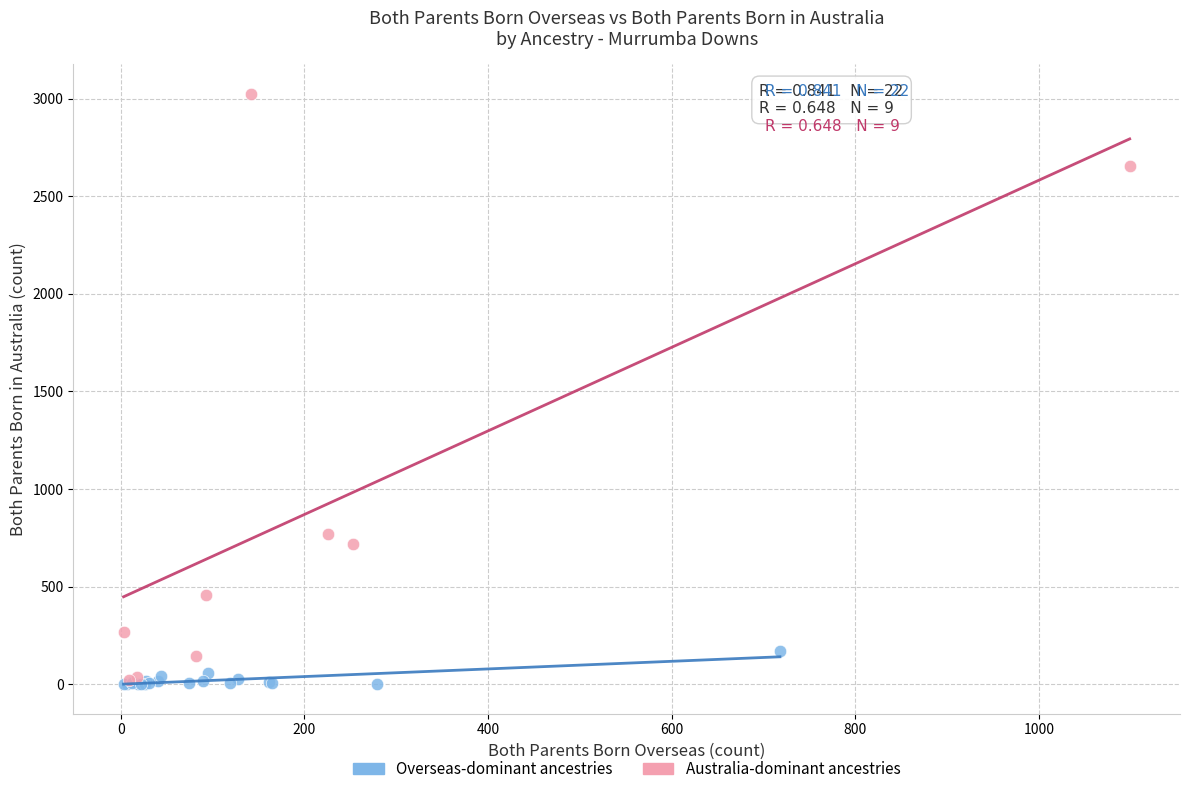

Which series has the widest spread of Y values?

Australia-dominant ancestries